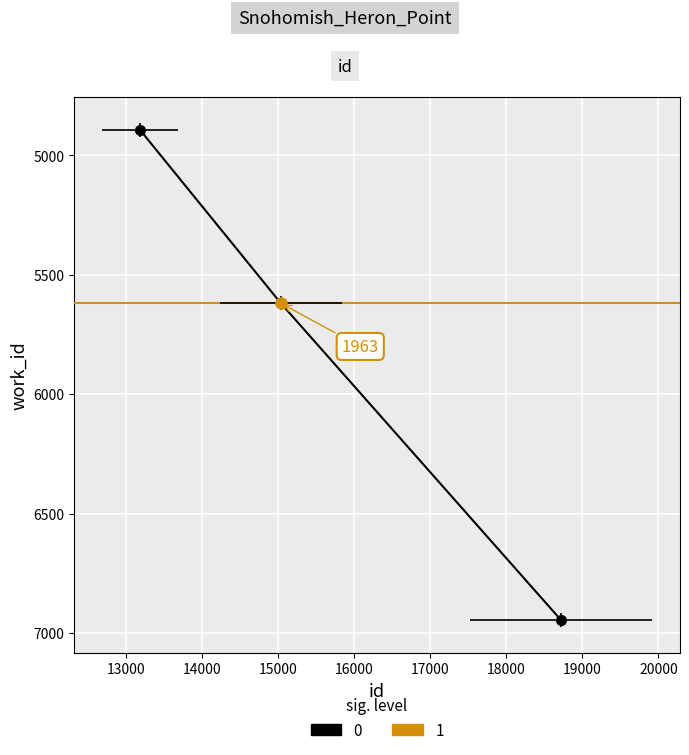

Which has a higher value, 4892 or 6947?

6947